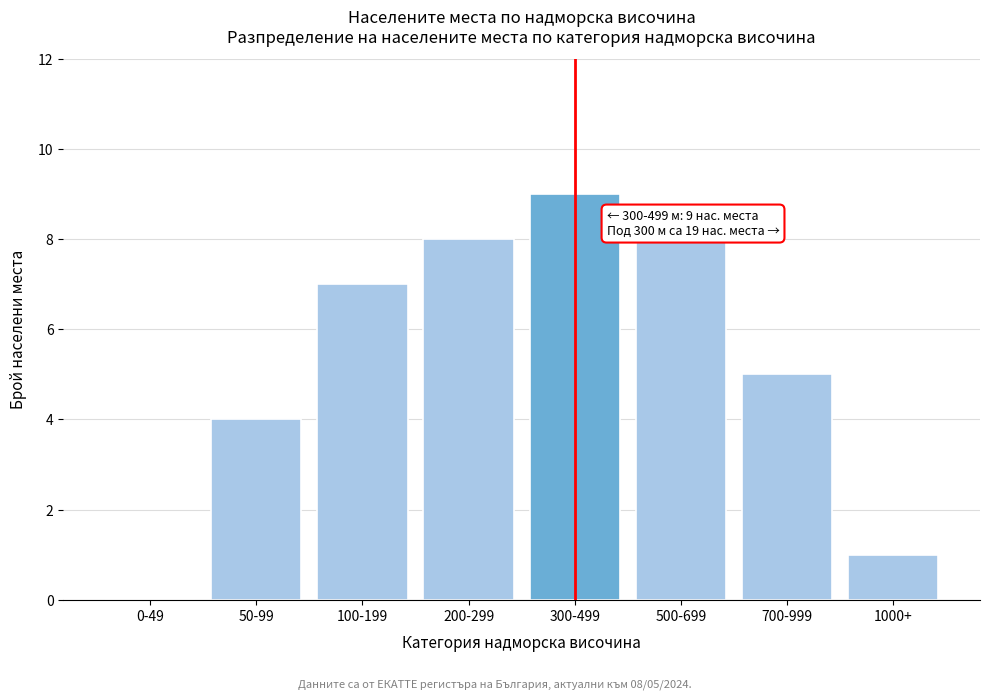

Reading right to left, what are all the values shown in this chart?

1000+=1	700-999=5	500-699=8	300-499=9	200-299=8	100-199=7	50-99=4	0-49=0